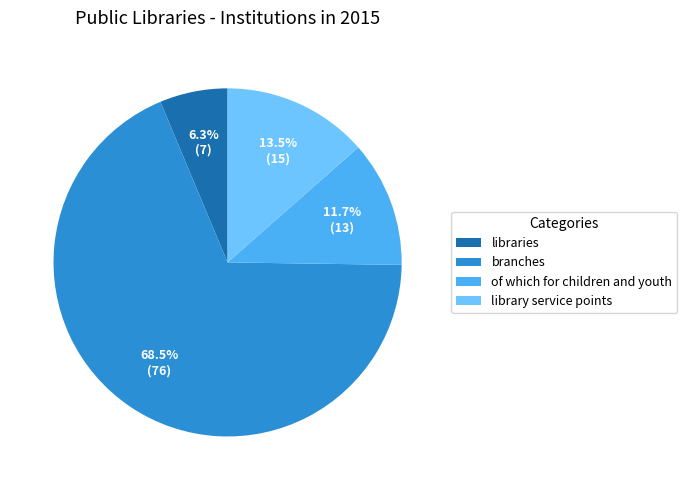

Combined, what portion of the pie is of which for children and youth and libraries?

18.0%